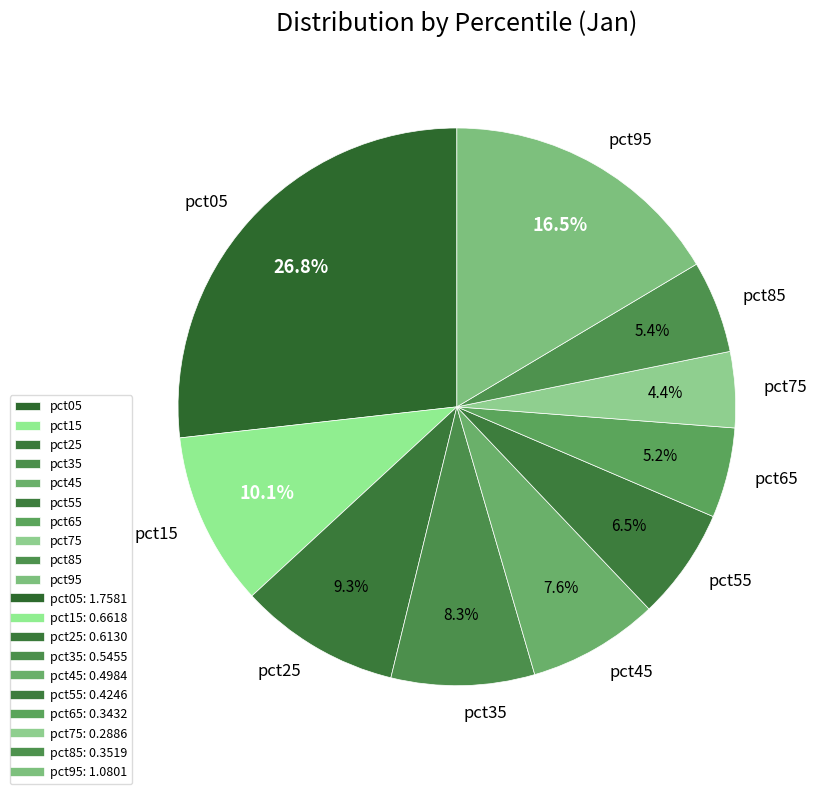

True or false: pct95 accounts for 23% of the total.

False